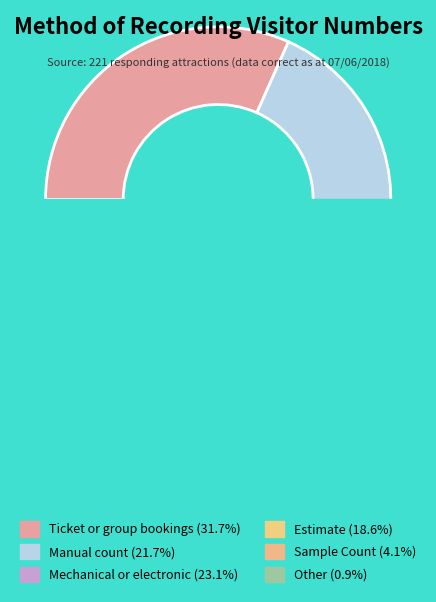

Is it true that Manual count is 9% of the pie?

False